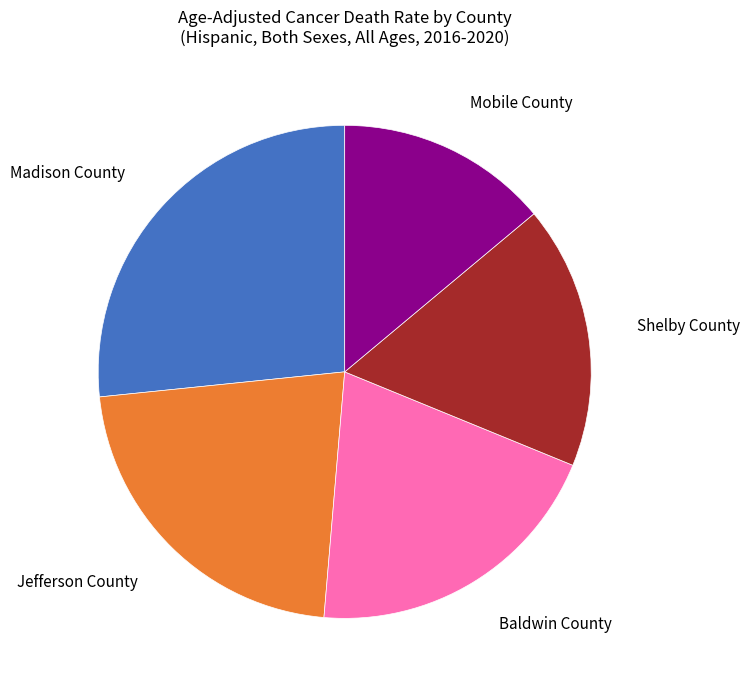

Does any single category account for the majority?

No